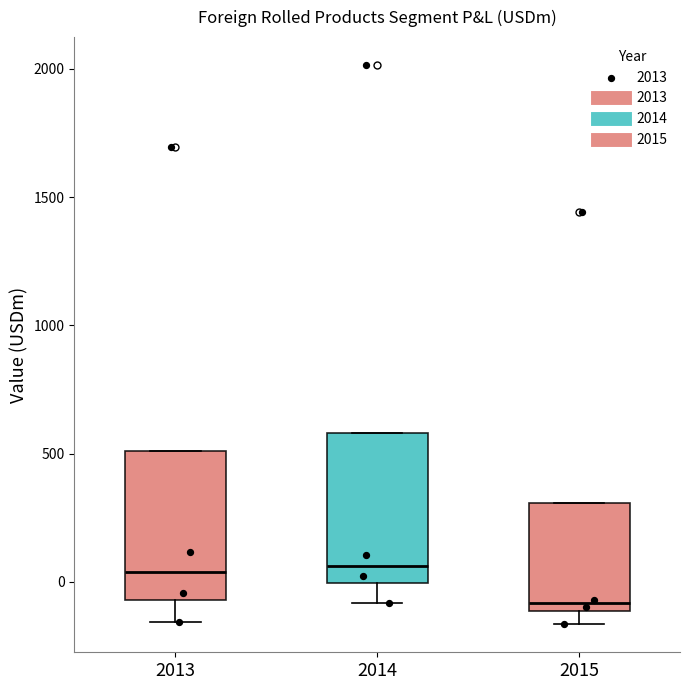

Reading left to right, read every box against the y-axis: the position of its median line, the range the box covers, and the ends of its whiskers. The values are not printed on the chart, so give them approximately, as read against the axis.

2013: median 50, box -50 to 500, whiskers -150 to 500
2014: median 50, box 0 to 600, whiskers -100 to 600
2015: median -100 (just above the box's lower edge), box -100 to 300, whiskers -150 to 300